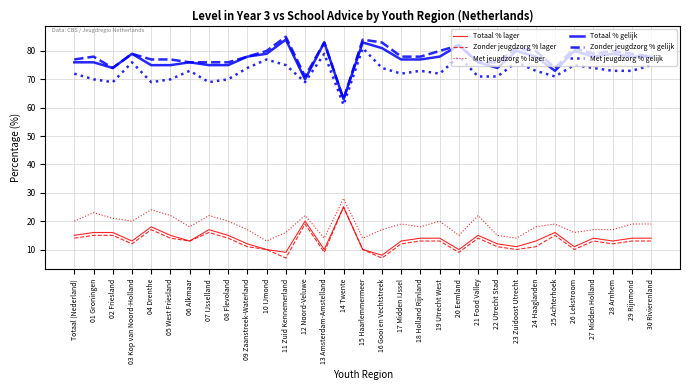

How many values in the Totaal % lager series are below 14?

15